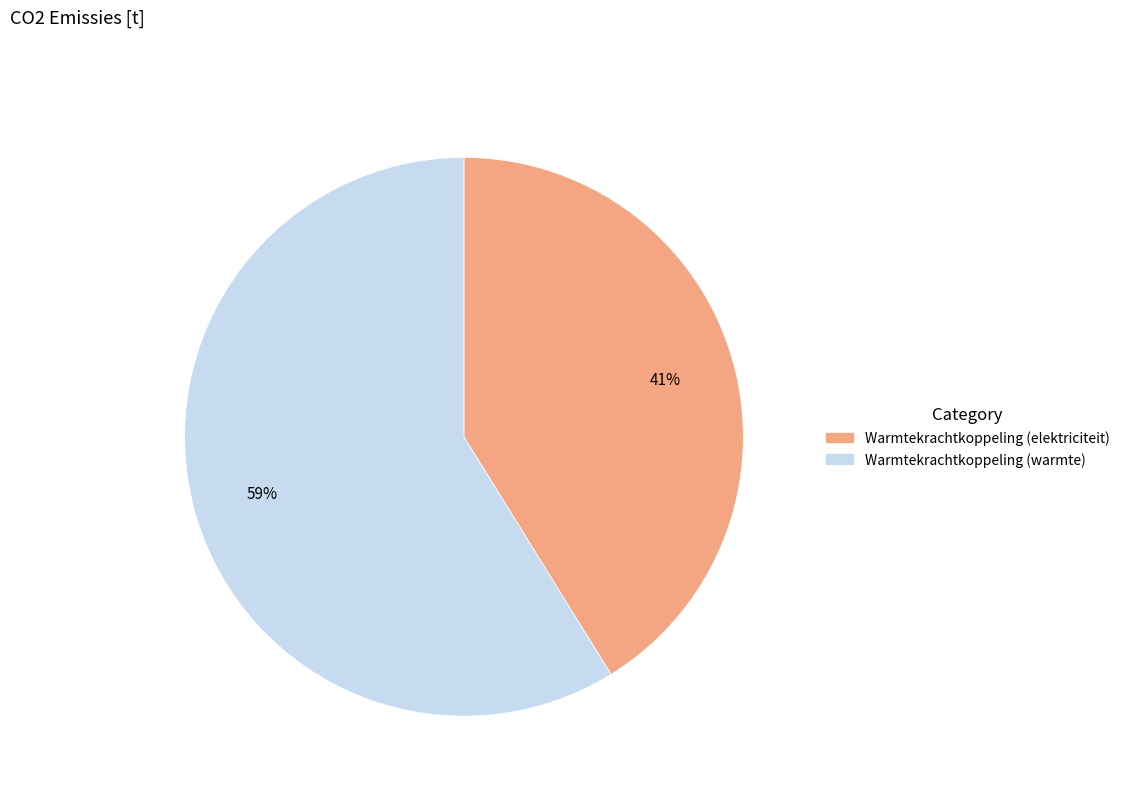

To the nearest percent, what is the average slice percentage?

50%